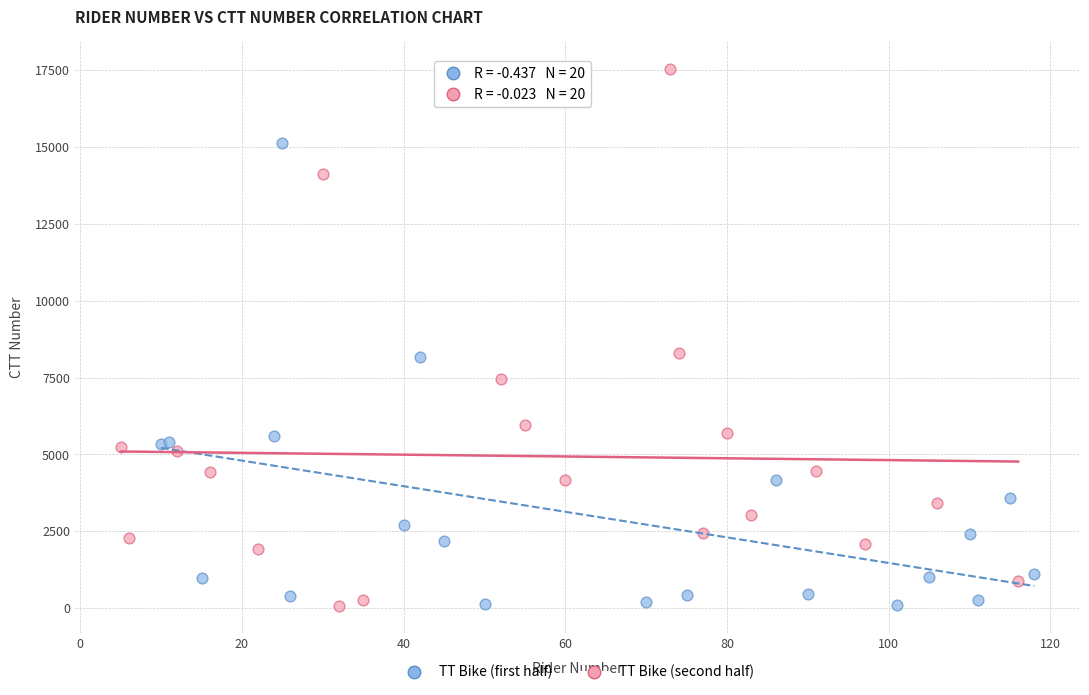

Which series has the widest spread of Y values?

TT Bike (second half)